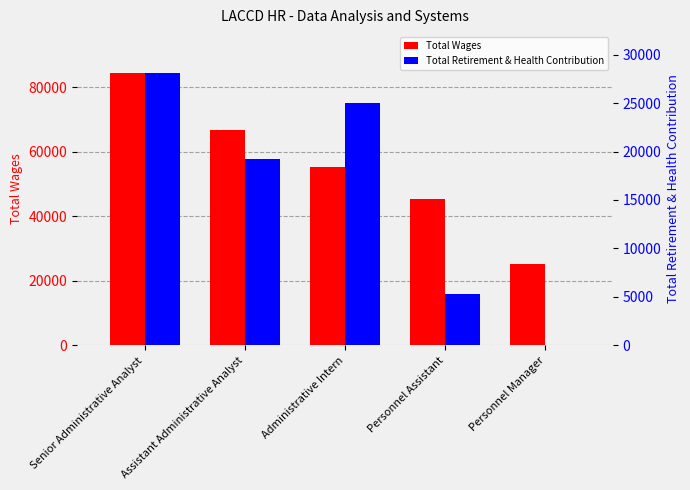

Reading left to right, extract all data points from this chart.

Total Wages: 84388	66725	55122	45349	25254
Total Retirement & Health Contribution: 28096	19253	25028	5315	0